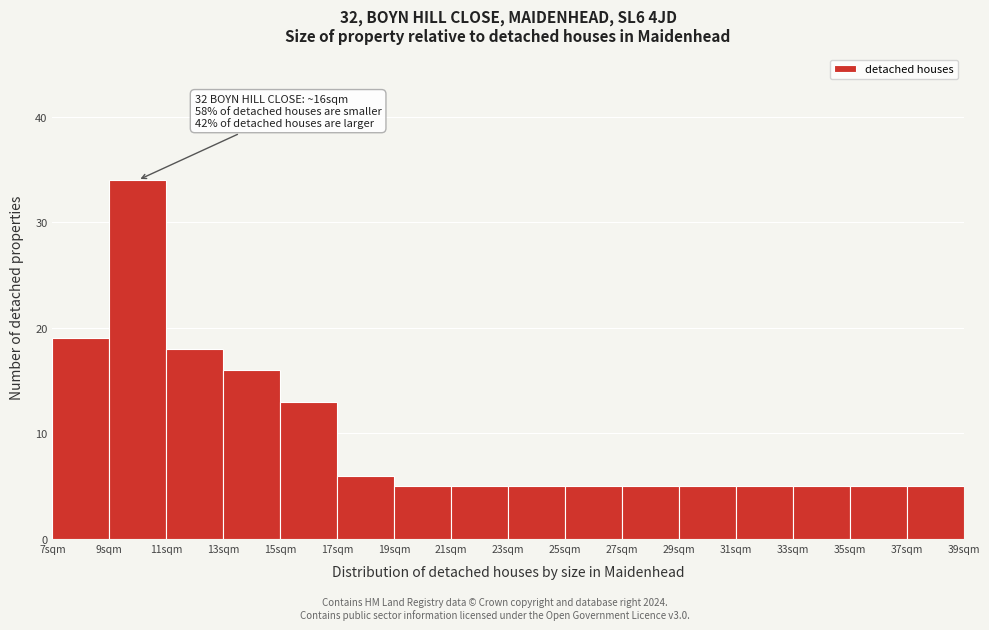

Which range on the x-axis has the tallest bar?

9 to 11